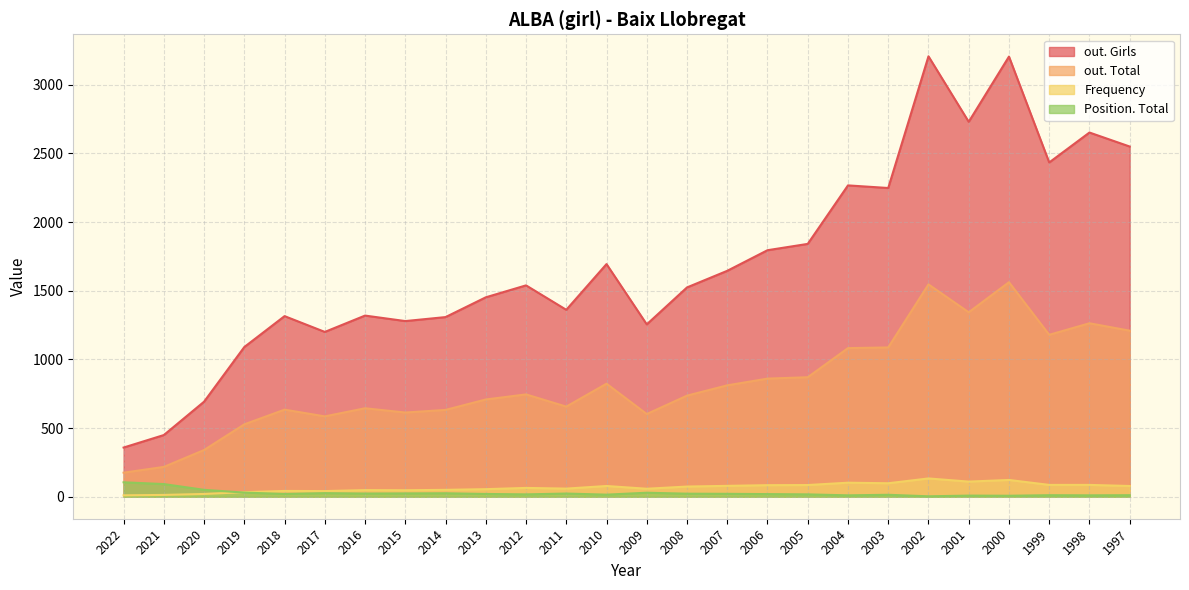

Between 2012 and 1997, which series saw the biggest shift?

out. Girls